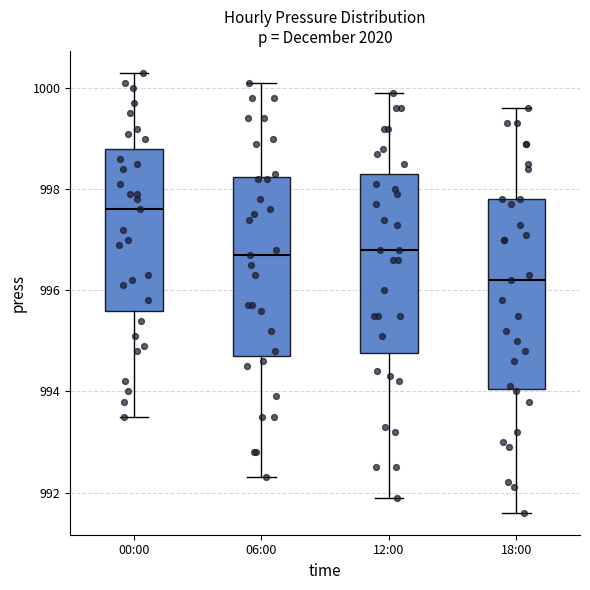

Reading left to right, read every box against the y-axis: the position of its median line, the range the box covers, and the ends of its whiskers. The values are not printed on the chart, so give them approximately, as read against the axis.

00:00: median 997.6, box 995.6 to 998.8, whiskers 993.6 to 1000.4
06:00: median 996.8, box 994.8 to 998.2, whiskers 992.4 to 1000.2
12:00: median 996.8, box 994.8 to 998.4, whiskers 992.0 to 1000.0
18:00: median 996.2, box 994.0 to 997.8, whiskers 991.6 to 999.6